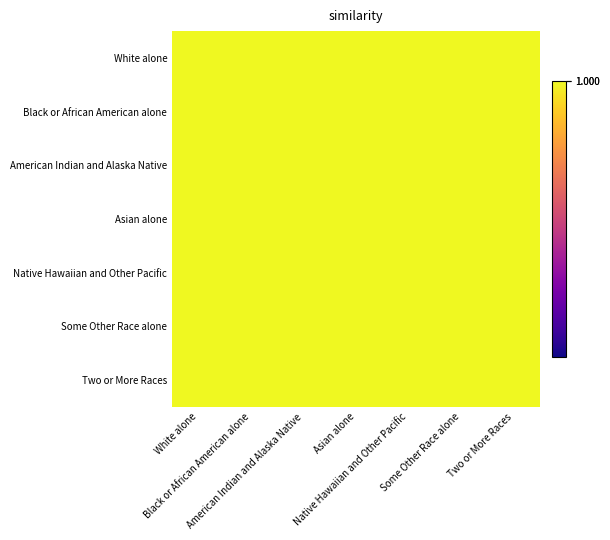

At which category does the chart reach its minimum across all series?

Native Hawaiian and Other Pacific